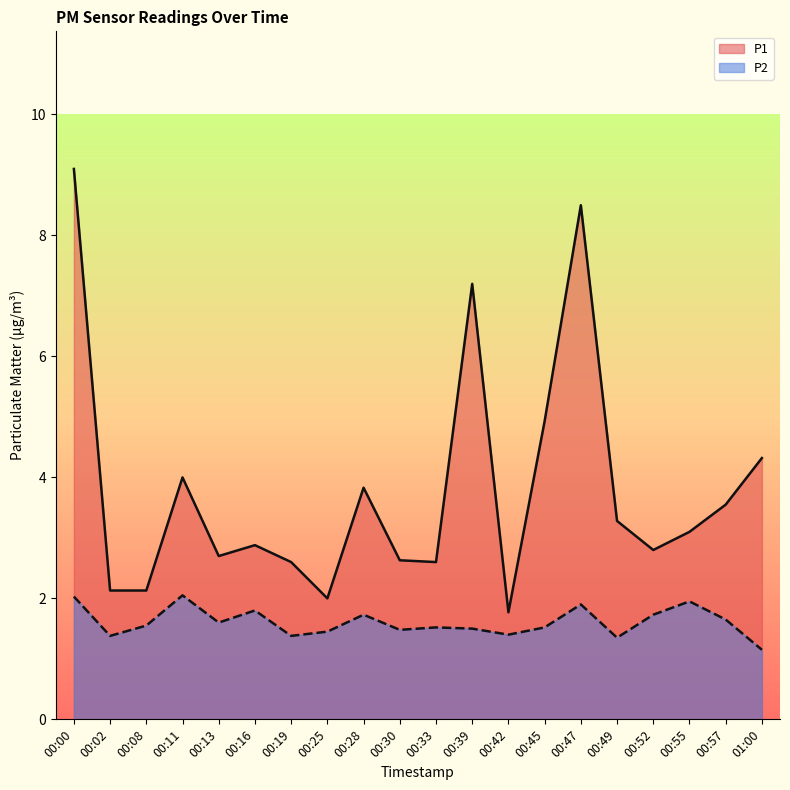

In P1, how many points are lower than both neighbors (excluding endpoints)?

5